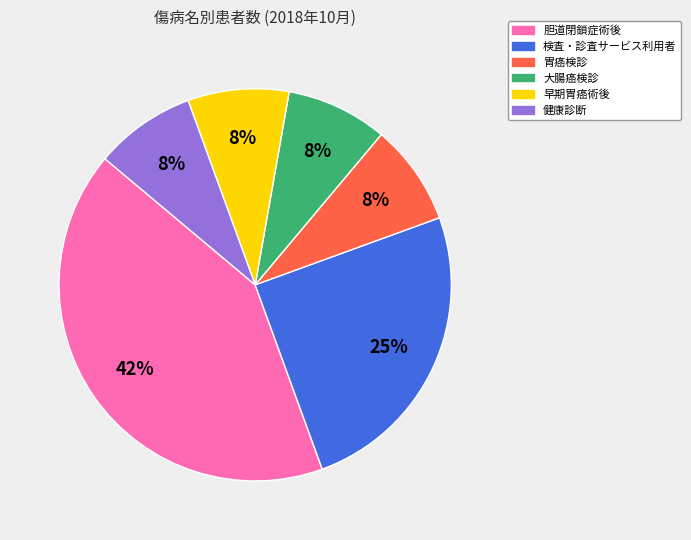

Combined, do 健康診断 and 早期胃癌術後 account for over 50%?

No